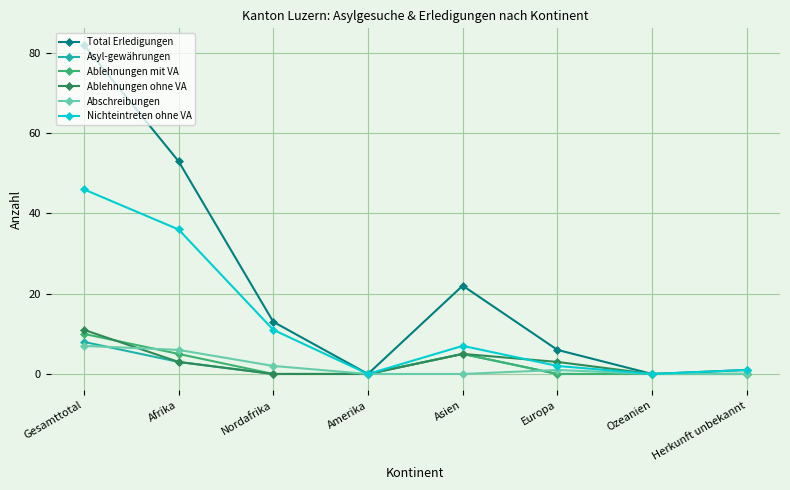

Rank the series by their maximum value, from highest to lowest.

Total Erledigungen, Nichteintreten ohne VA, Ablehnungen ohne VA, Ablehnungen mit VA, Asyl-gewährungen, Abschreibungen